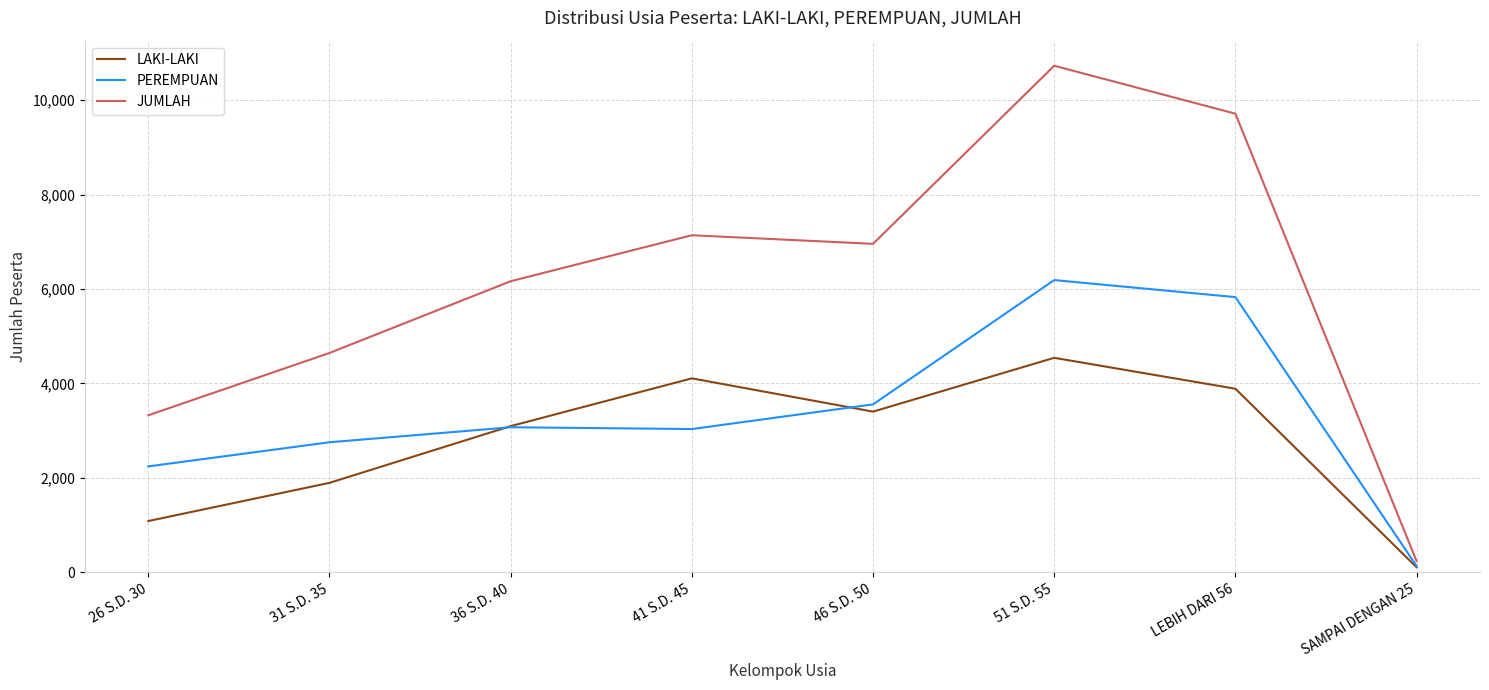

What is the difference between the highest and lowest values at 31 S.D. 35?

2752